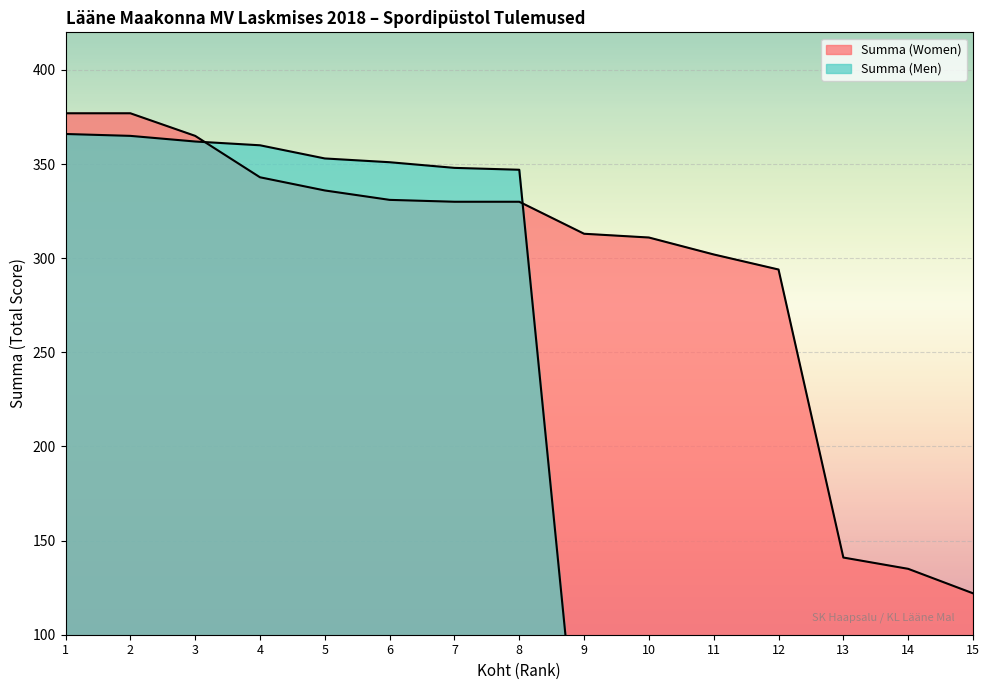

What is the difference between the maximum and minimum values in the Summa (Men) series?

366